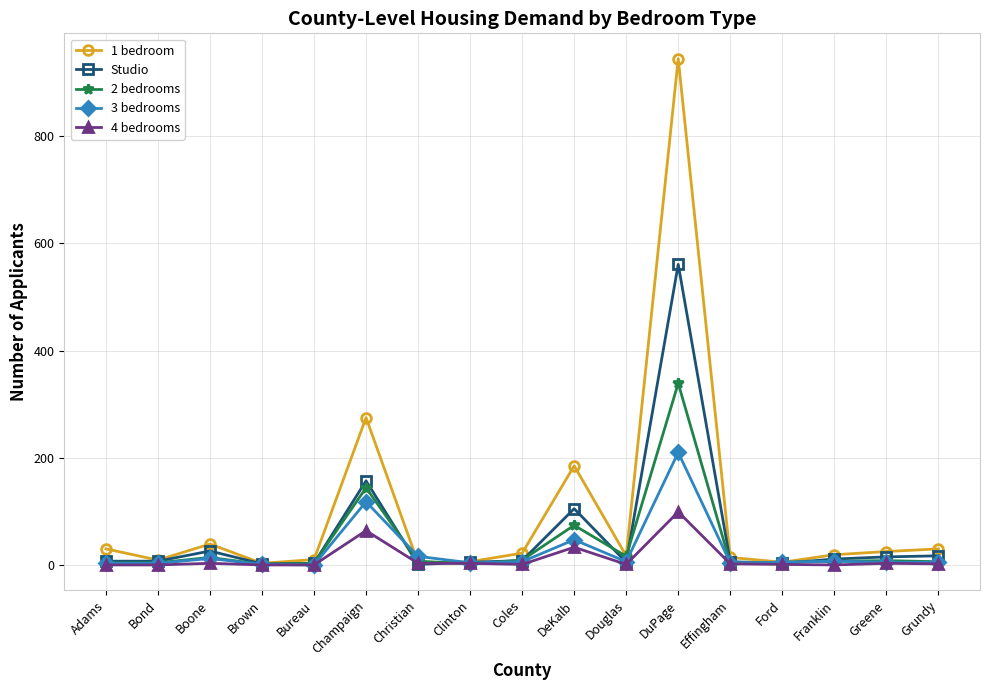

At which category is the sum across all series the highest?

DuPage